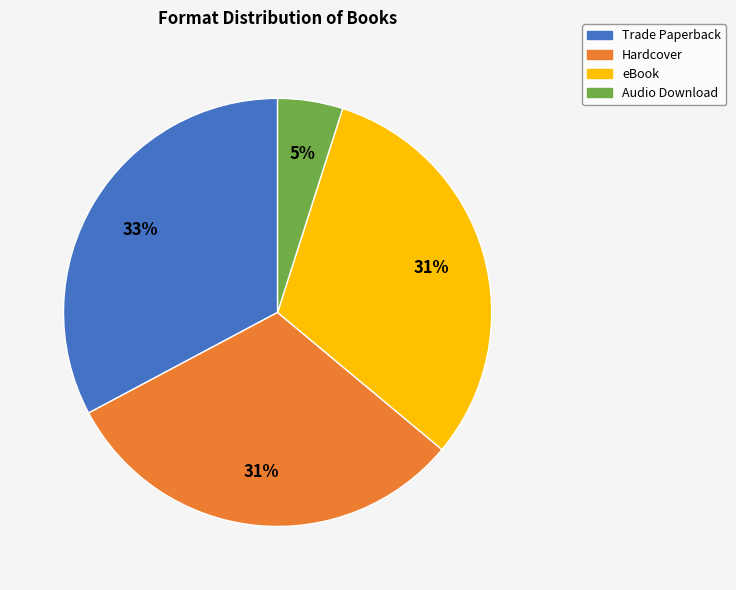

What percentage is the Hardcover slice, to the nearest percent?

31%